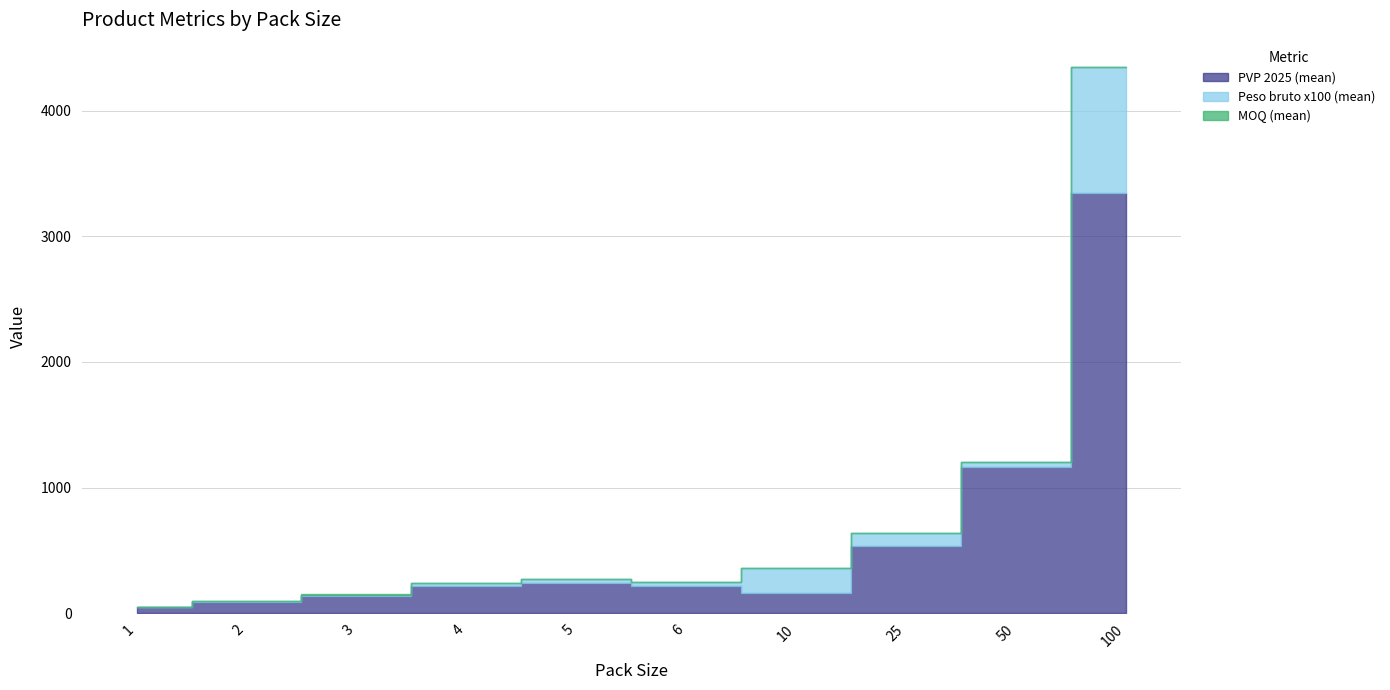

At which label is Peso bruto x100 (mean) closest to 501?

10